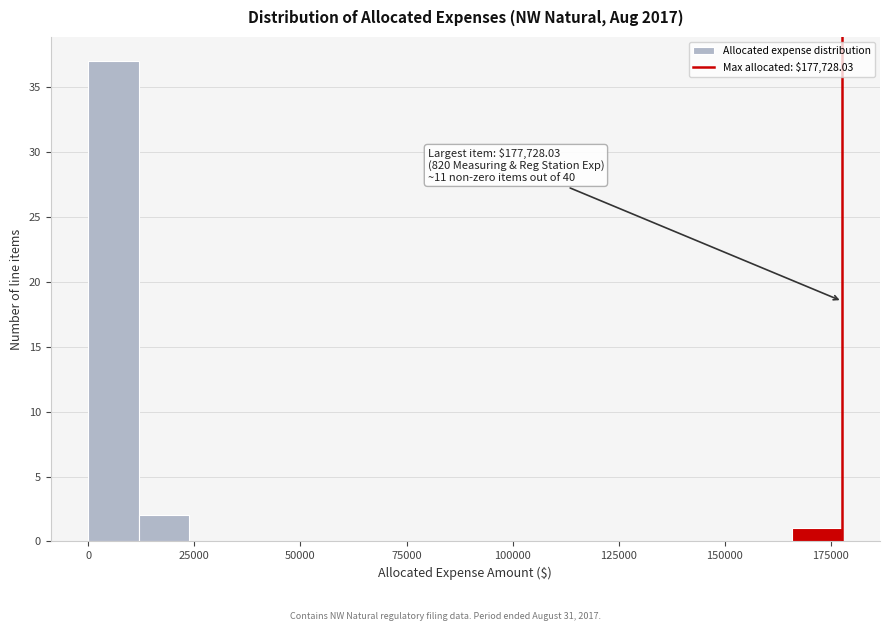

Read against the x-axis, roughly where is the centre of the tallest bar?

5000